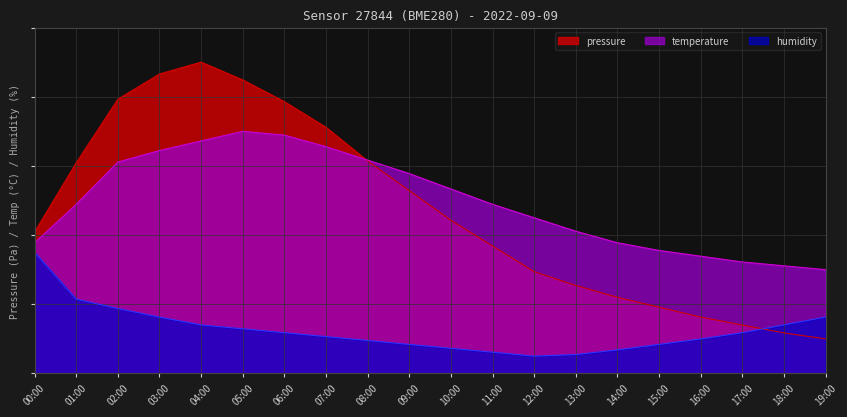

What is the spread (max minus min) of values at 13:00?

35.7